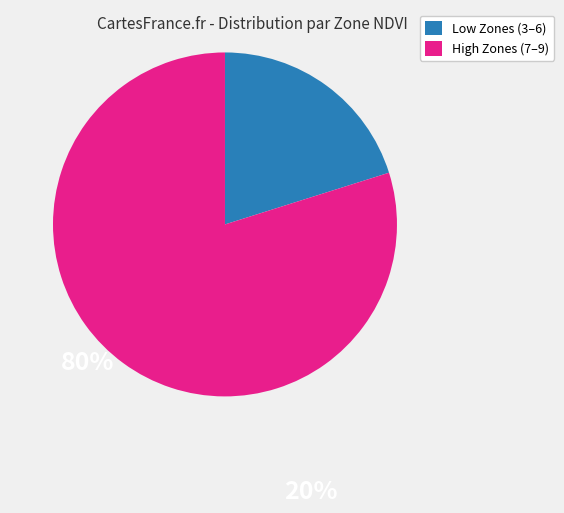

How many segments does this pie chart have?

2